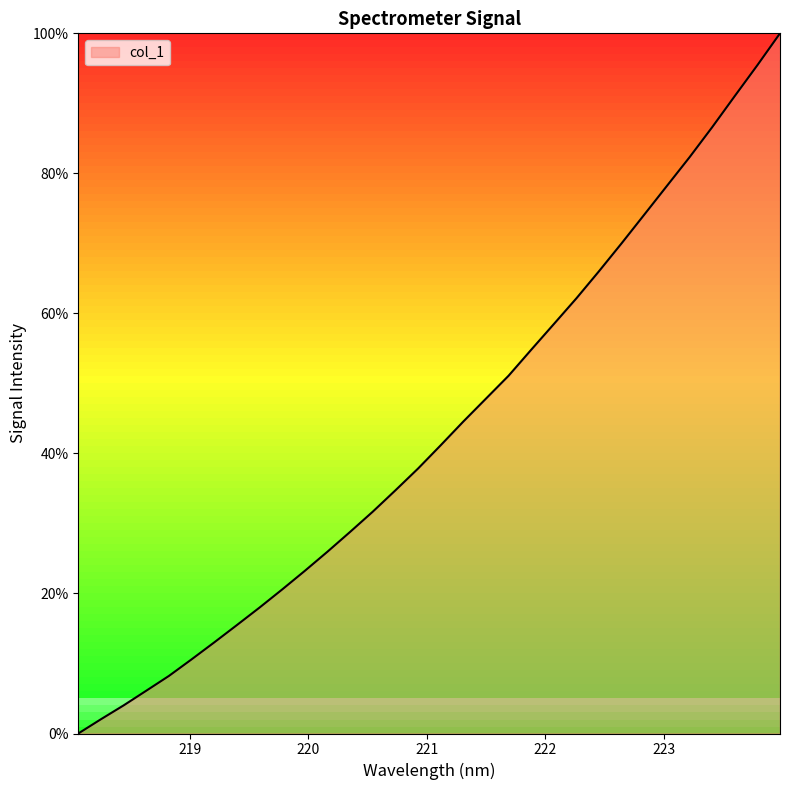

What is the difference between the maximum and minimum values?

100.0